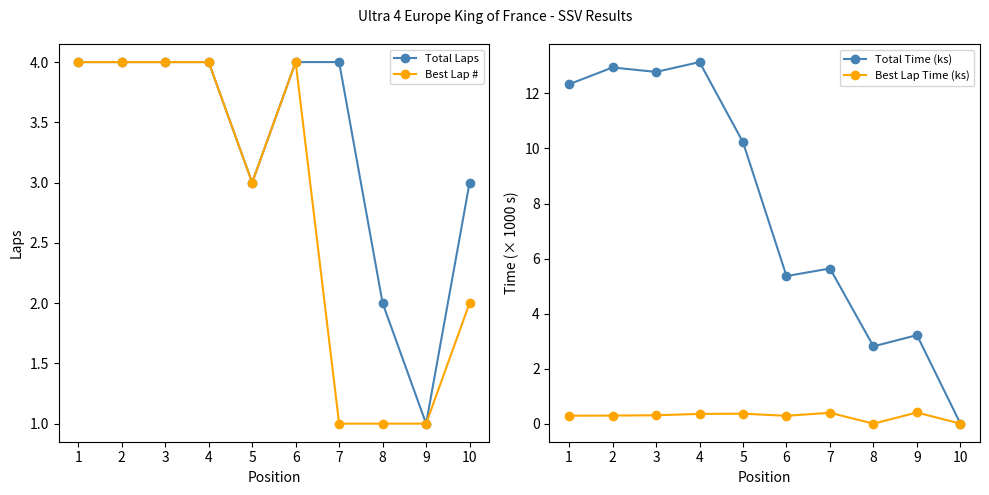

Rank the series by their maximum value, from highest to lowest.

Total Time (ks), Total Laps, Best Lap #, Best Lap Time (ks)